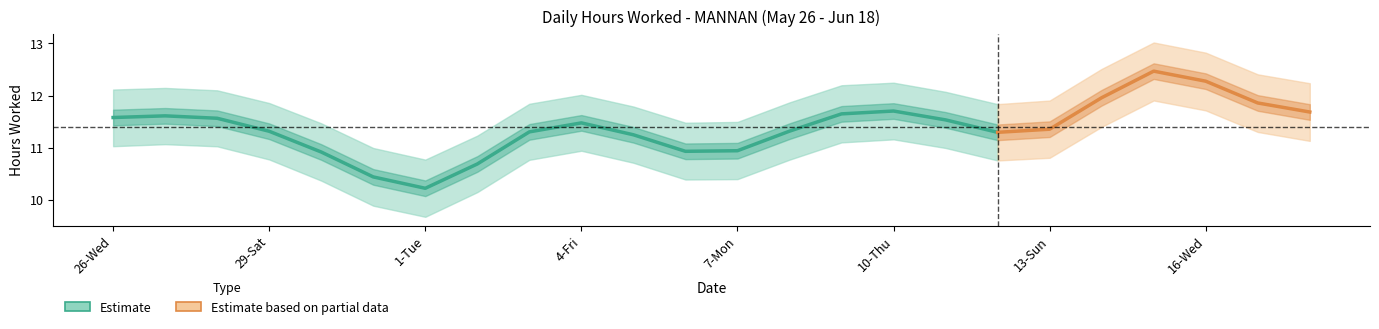

What is the sum of all Upper Bound values?

286.4